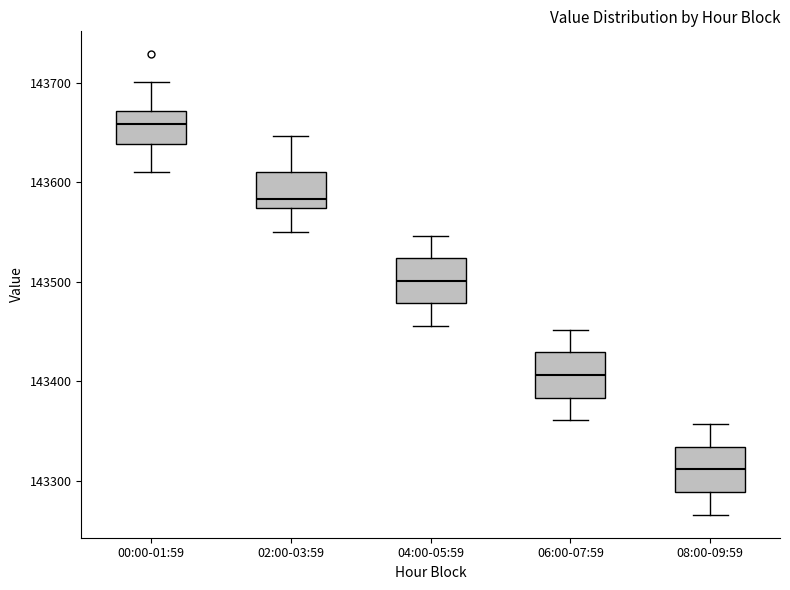

Which box has the highest median line?

00:00-01:59